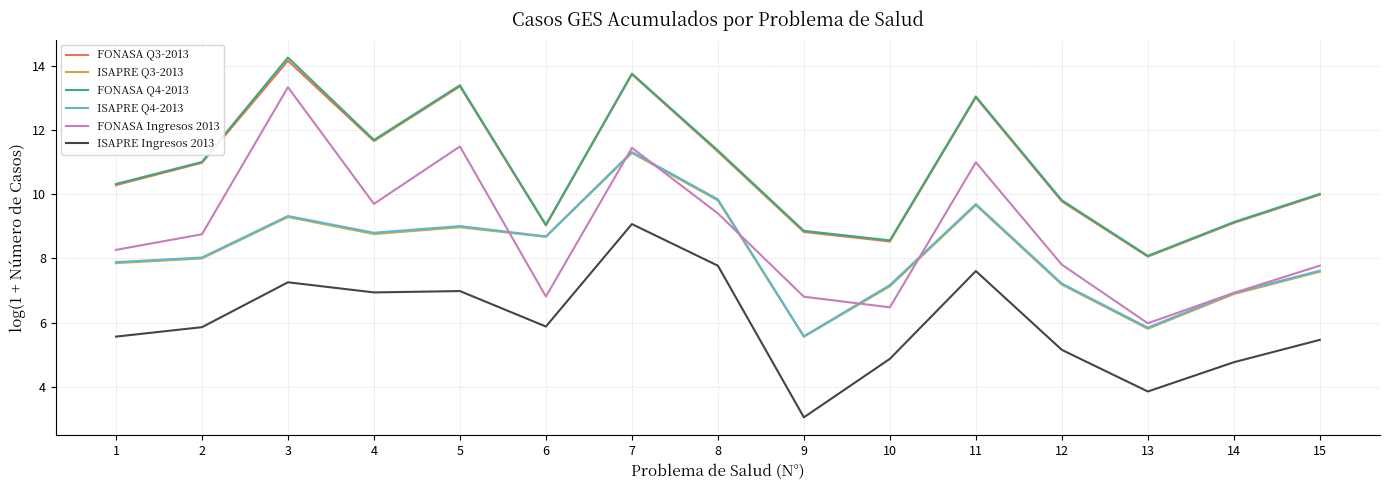

What are all the series names shown in the legend?

FONASA Q3-2013, ISAPRE Q3-2013, FONASA Q4-2013, ISAPRE Q4-2013, FONASA Ingresos 2013, ISAPRE Ingresos 2013